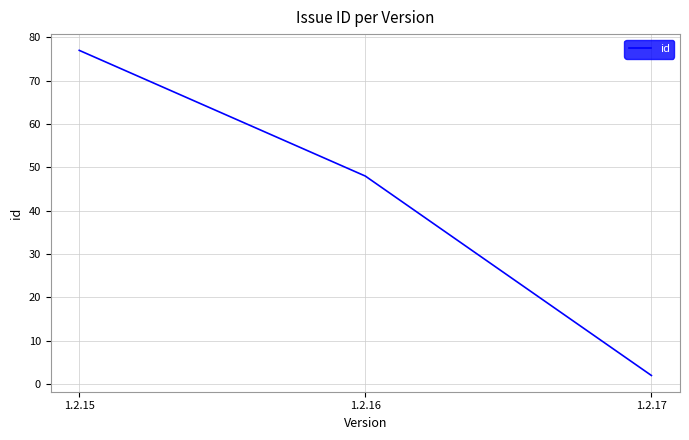

What is the sum of all values?

127